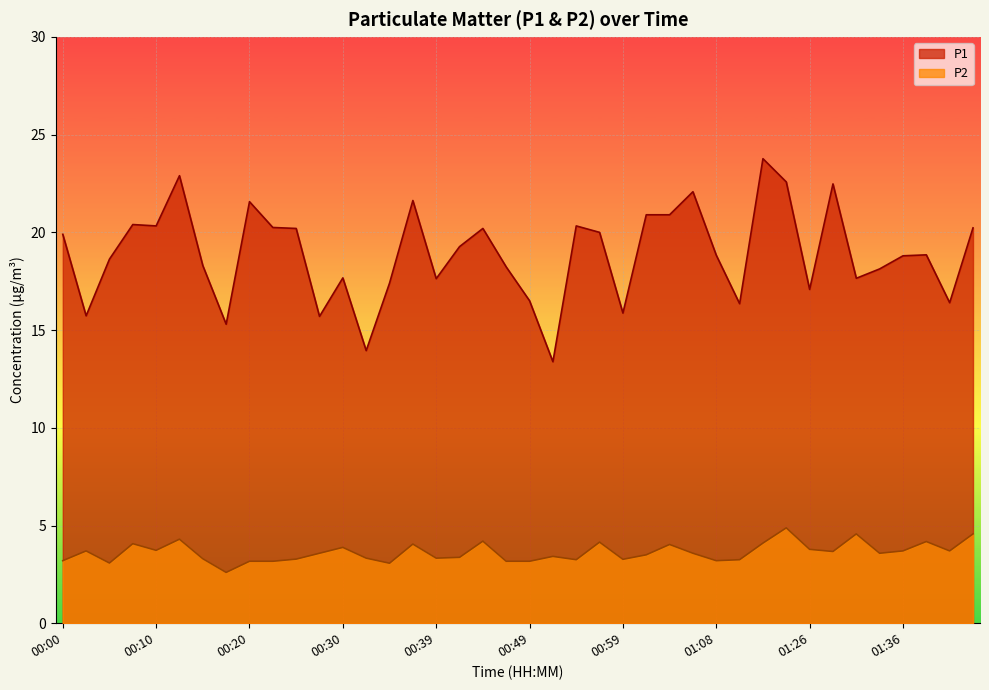

What is the minimum value for P1?

13.4